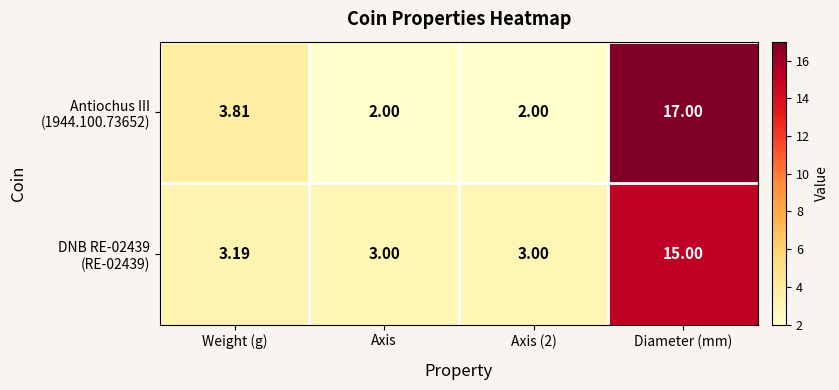

At which category is the sum across all series the highest?

Diameter (mm)